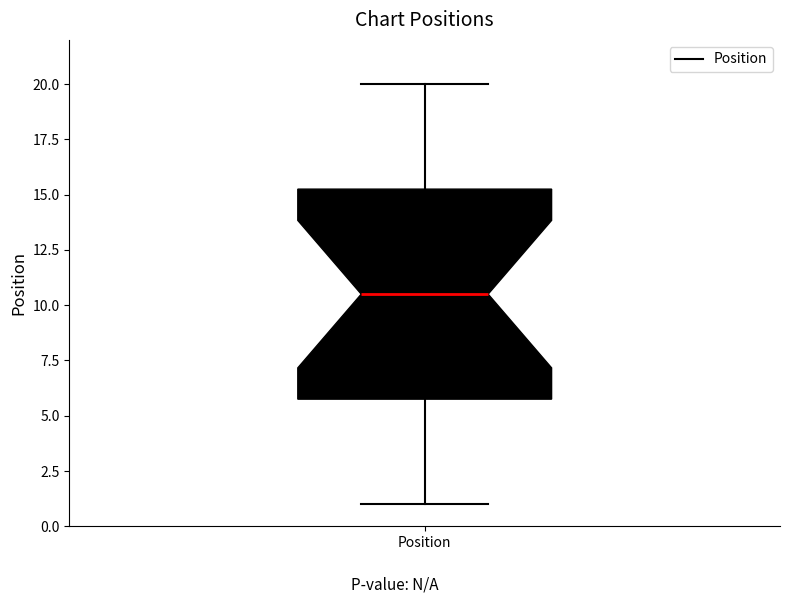

Where is the lower edge of the box for Position on the y-axis? The values are not printed on the chart, so give them approximately, as read against the axis.

6.0